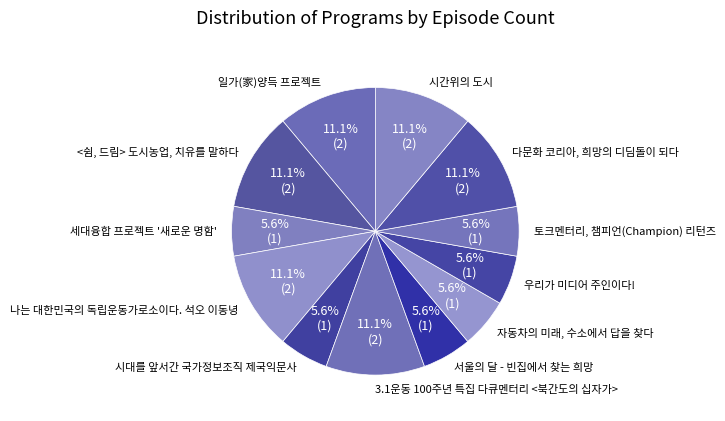

How many segments does this pie chart have?

12